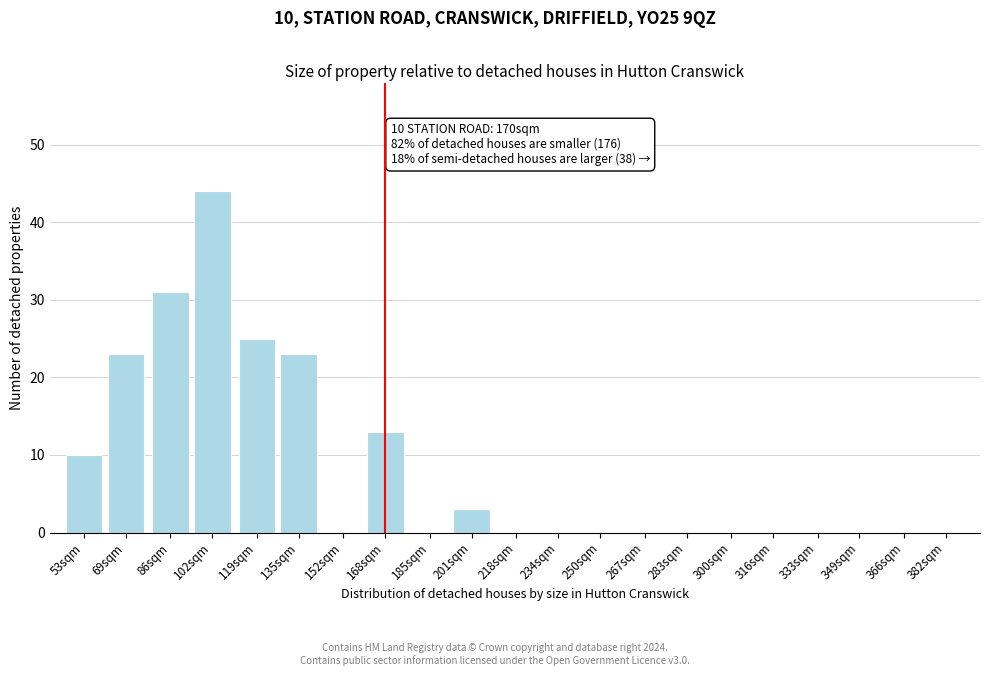

Reading left to right, transcribe all the data shown in this chart.

53sqm=10	69sqm=23	86sqm=31	102sqm=44	119sqm=25	135sqm=23	152sqm=0	168sqm=13	185sqm=0	201sqm=3	218sqm=0	234sqm=0	250sqm=0	267sqm=0	283sqm=0	300sqm=0	316sqm=0	333sqm=0	349sqm=0	366sqm=0	382sqm=0